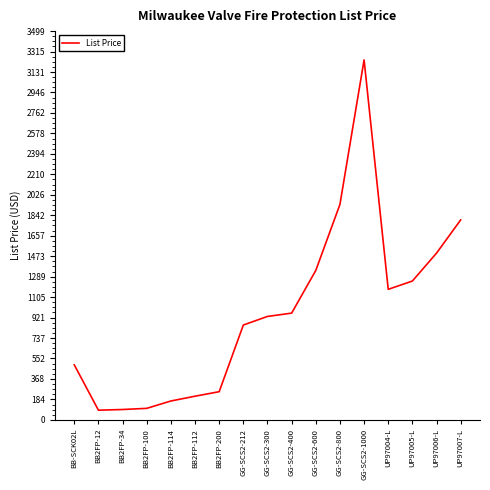

The value at BB2FP-112 is 382.5. True or false?

False